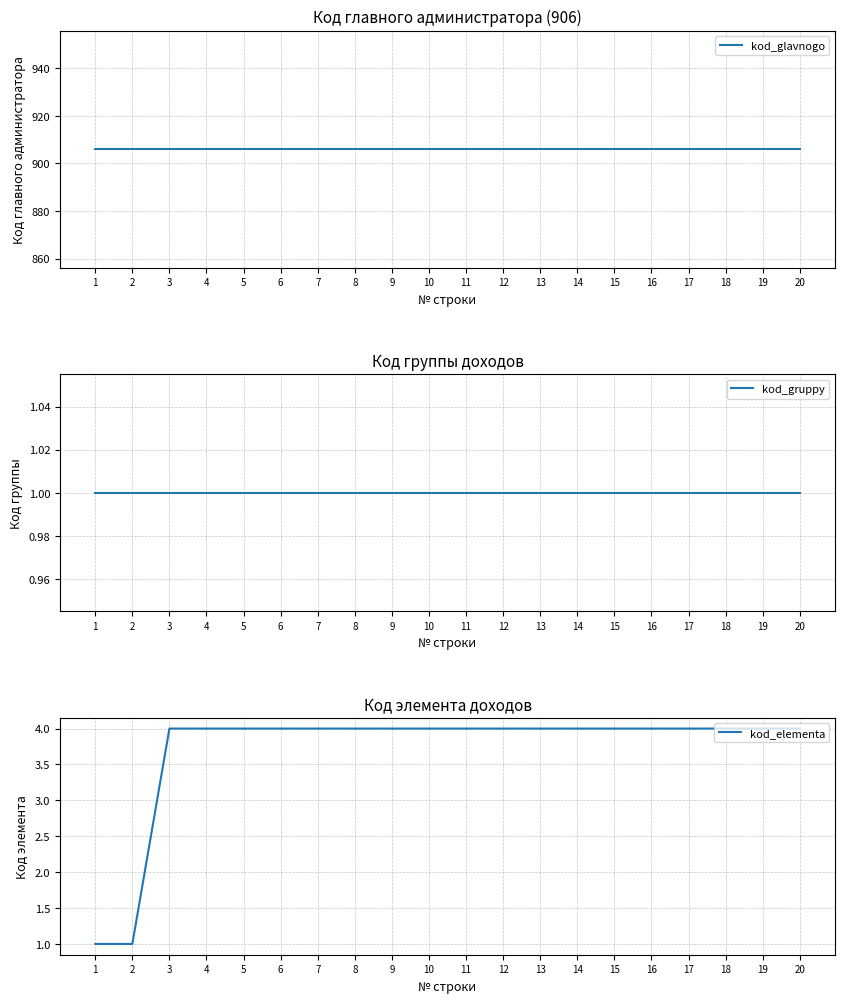

What is the value of the kod_gruppy point at the 6th from the left?

1